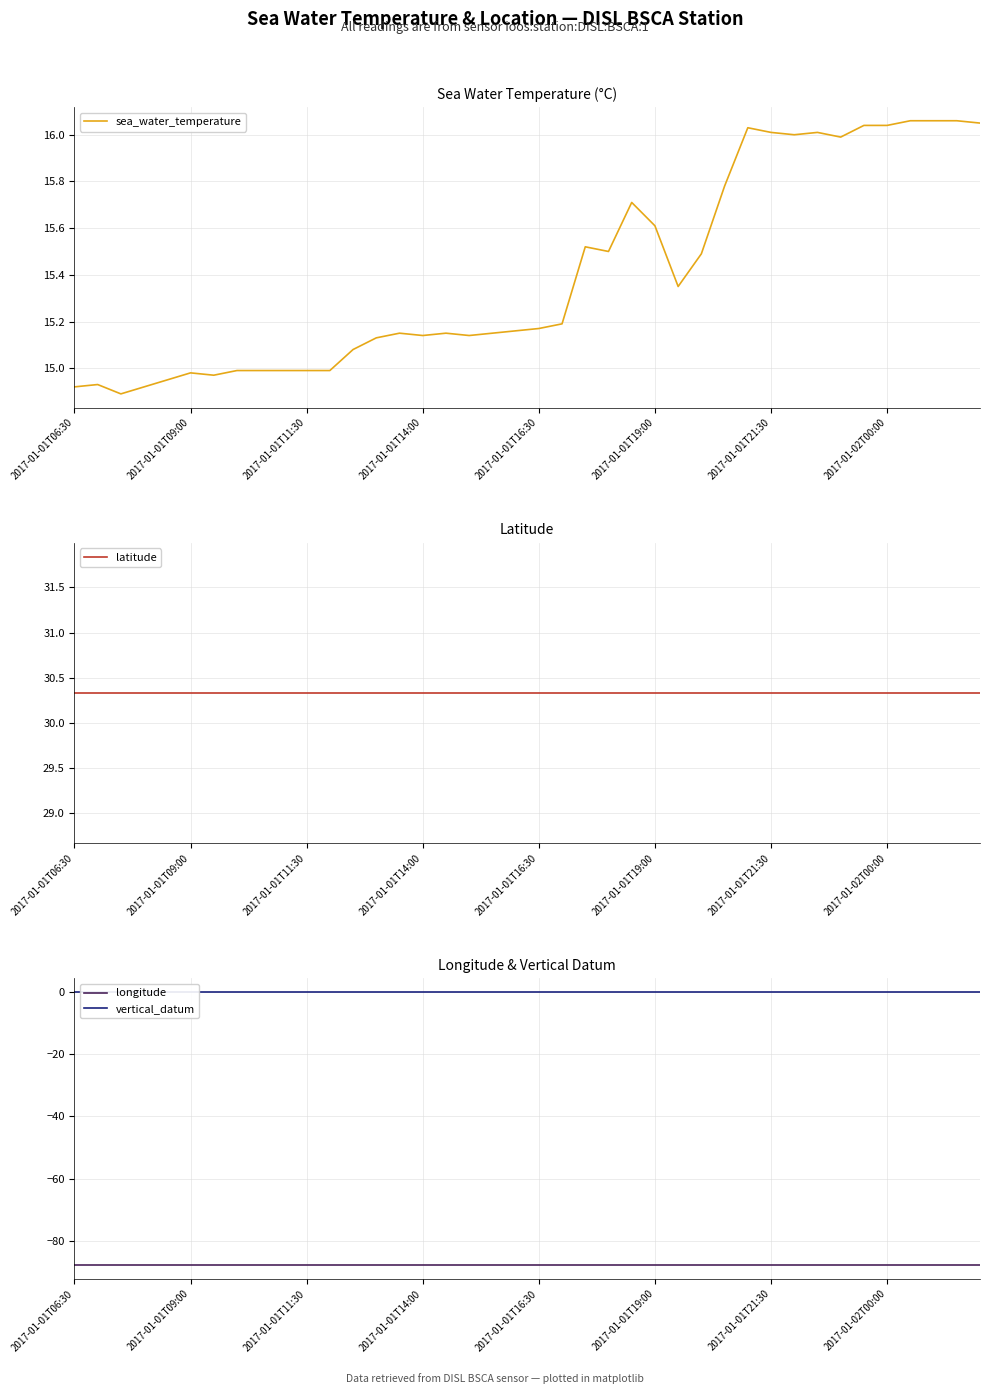

What are all the series names shown in the legend?

sea_water_temperature, latitude, longitude, vertical_datum